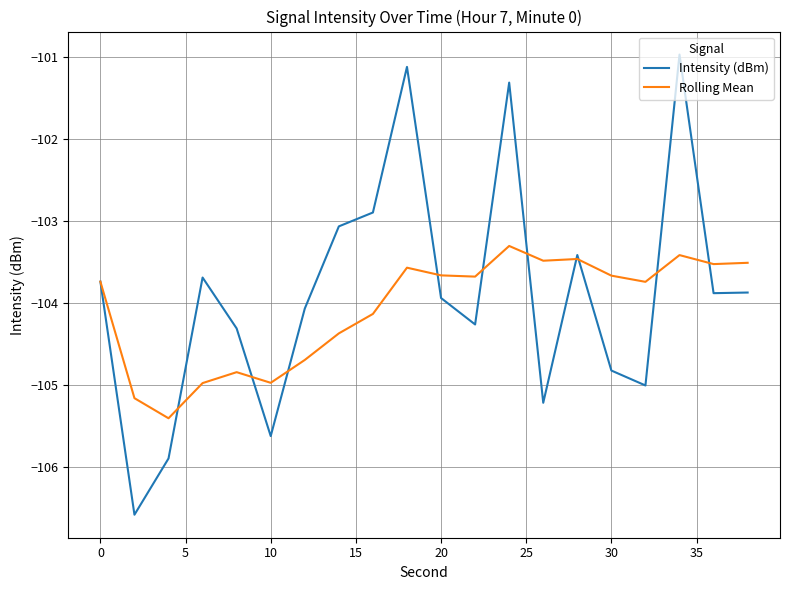

What is the difference between the maximum and minimum values in the Rolling Mean series?

2.1